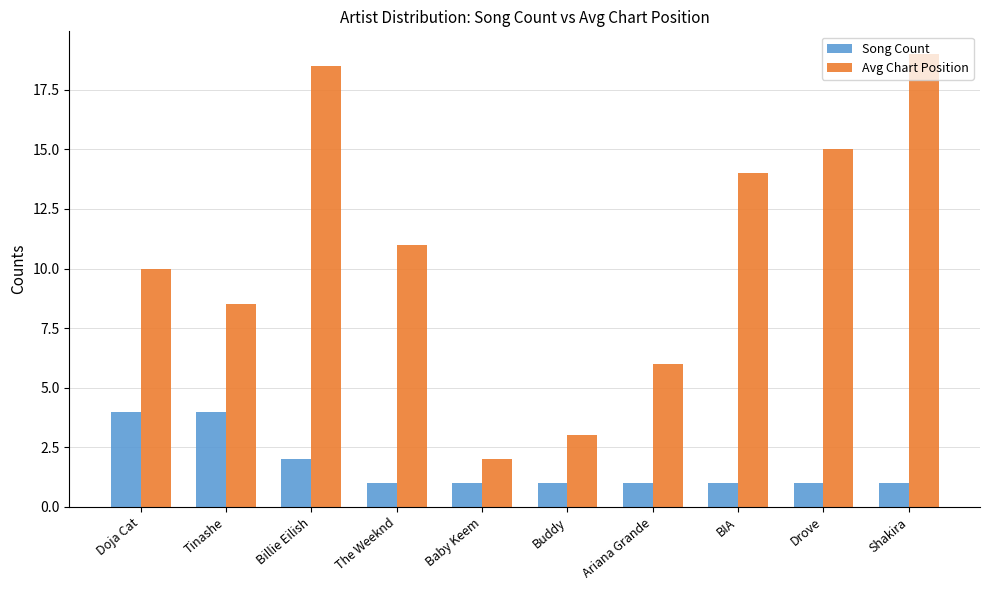

Which series has the largest range (max minus min)?

Avg Chart Position